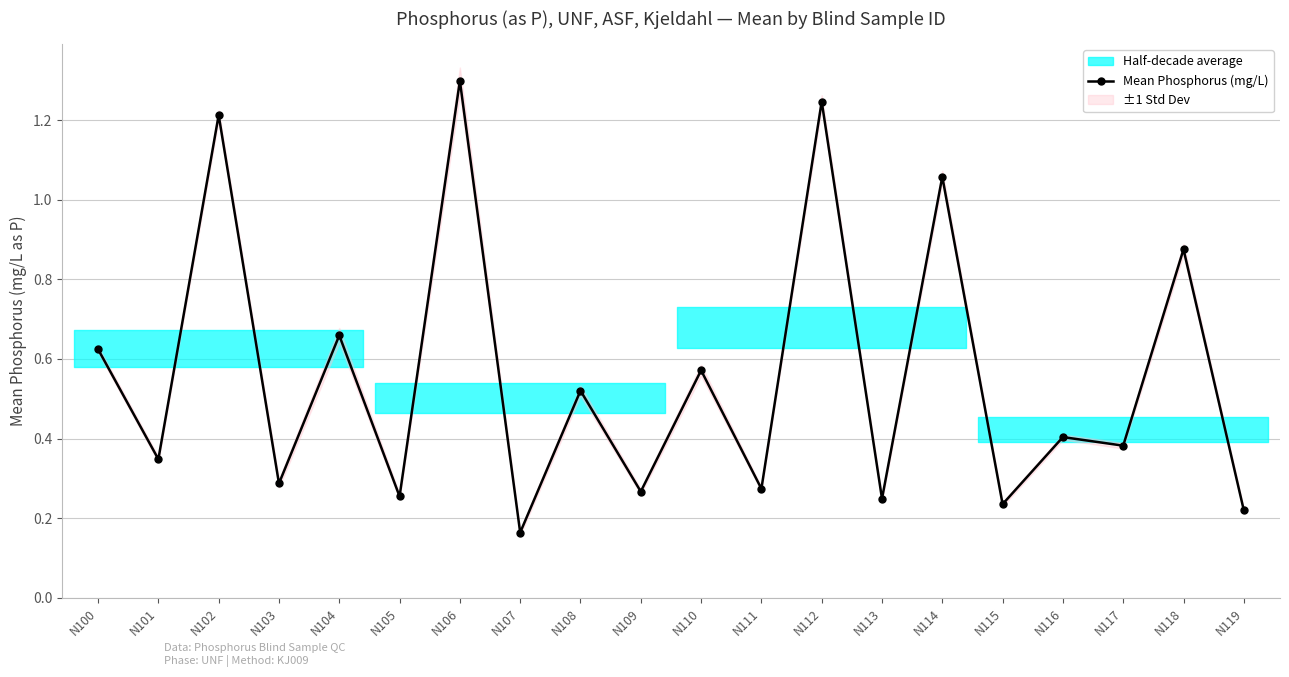

Reading left to right, list all the values displayed in this chart.

0.6	0.3	1.2	0.3	0.7	0.3	1.3	0.2	0.5	0.3	0.6	0.3	1.2	0.2	1.1	0.2	0.4	0.4	0.9	0.2